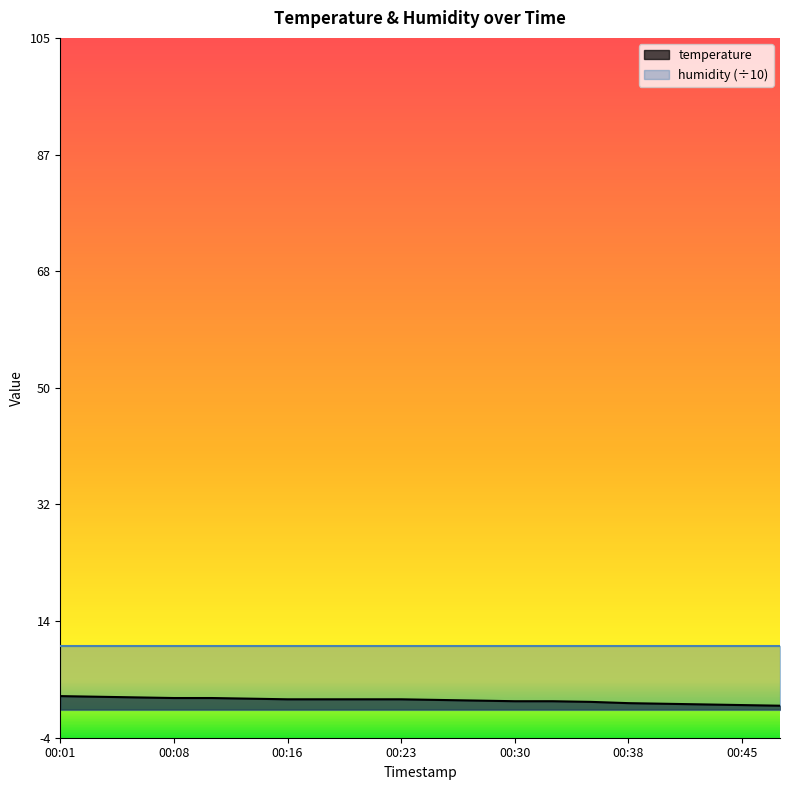

Does the chart display data point markers on the line(s)?

No